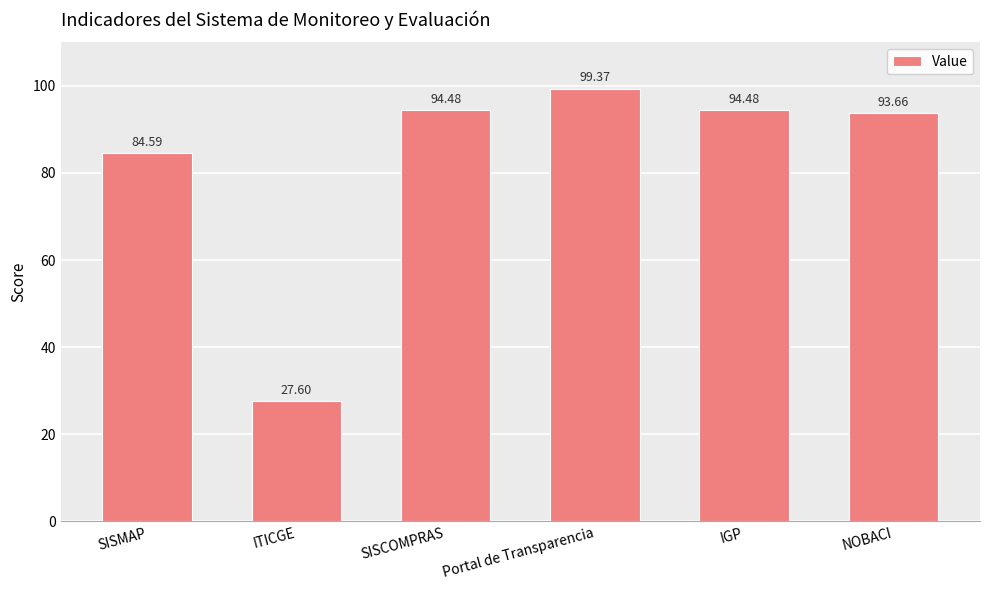

What is the minimum value shown in the chart?

27.6